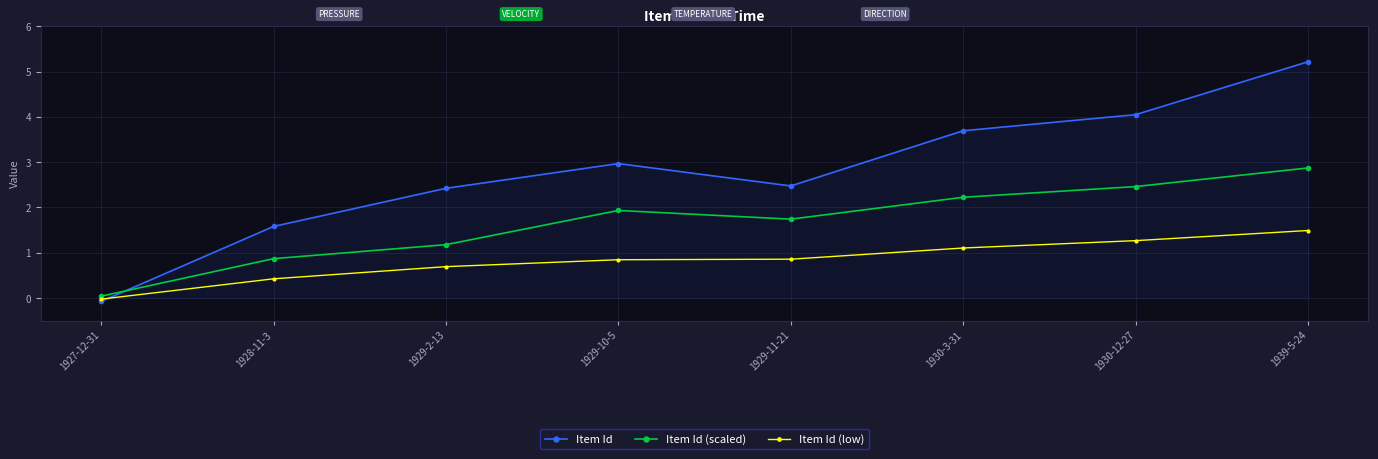

What is the maximum value for Item Id (low)?

1.5